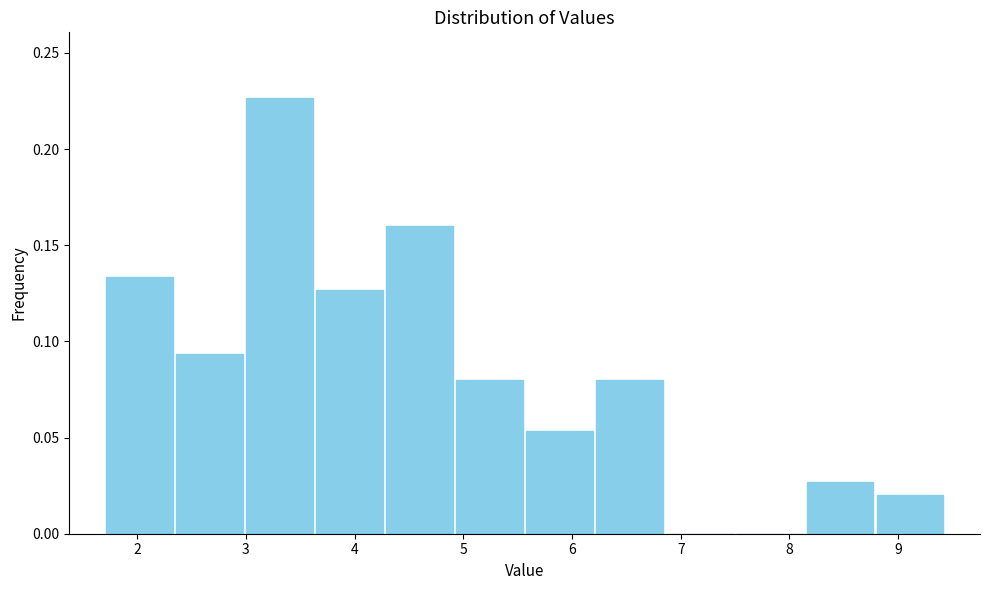

Which range on the x-axis has the tallest bar?

3.0 to 3.6